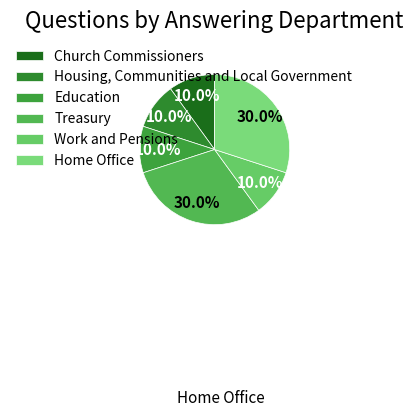

Does Education account for over 50% of the chart?

No